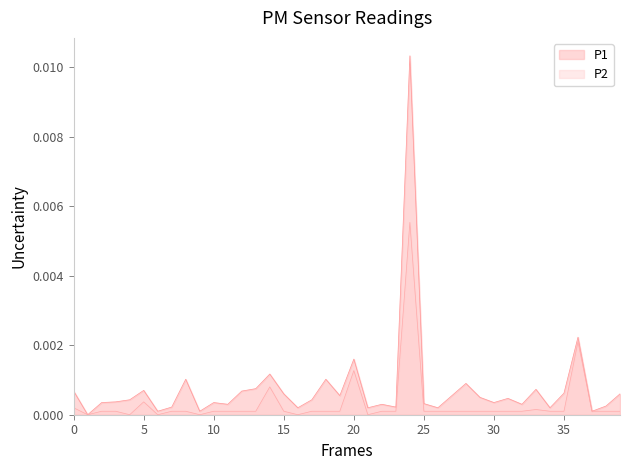

Reading left to right, extract all data points from this chart.

P1: 0.0	0.0	0.0	0.0	0.0	0.0	0.0	0.0	0.0	0.0	0.0	0.0	0.0	0.0	0.0	0.0	0.0	0.0	0.0	0.0	0.0	0.0	0.0	0.0	0.0	0.0	0.0	0.0	0.0	0.0	0.0	0.0	0.0	0.0	0.0	0.0	0.0	0.0	0.0	0.0
P2: 0.0	0.0	0.0	0.0	0.0	0.0	0.0	0.0	0.0	0.0	0.0	0.0	0.0	0.0	0.0	0.0	0.0	0.0	0.0	0.0	0.0	0.0	0.0	0.0	0.0	0.0	0.0	0.0	0.0	0.0	0.0	0.0	0.0	0.0	0.0	0.0	0.0	0.0	0.0	0.0